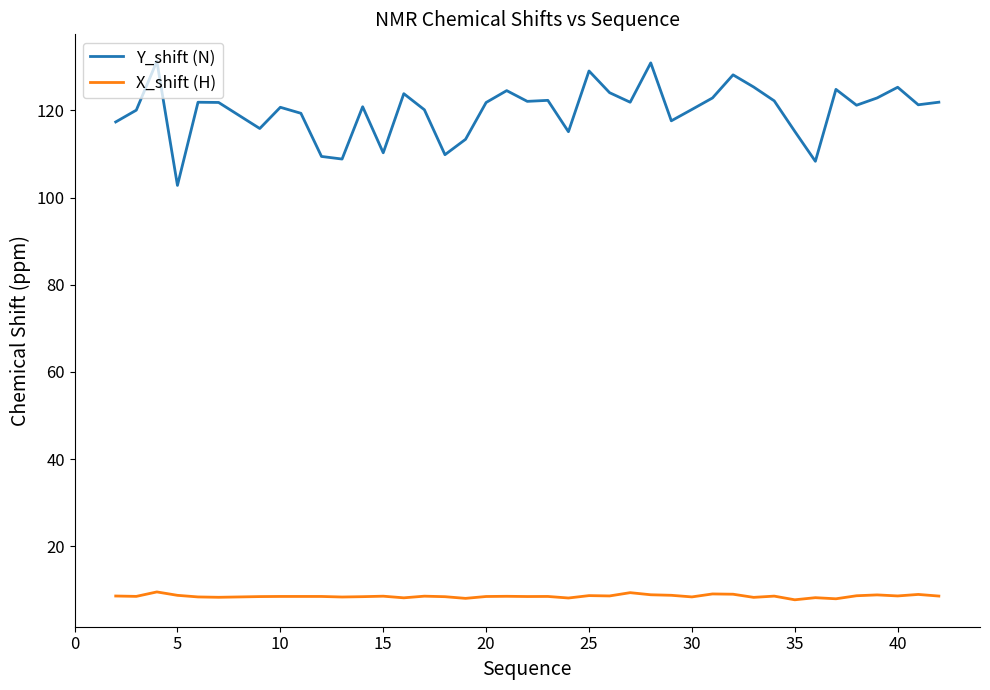

Which series has the largest range (max minus min)?

Y_shift (N)